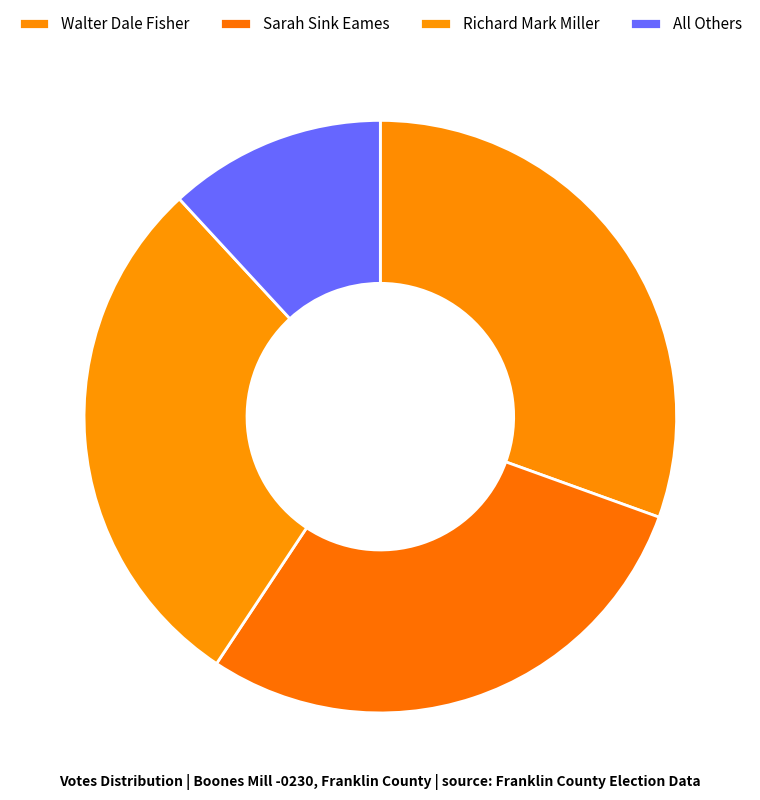

How many slices are in this pie chart?

4